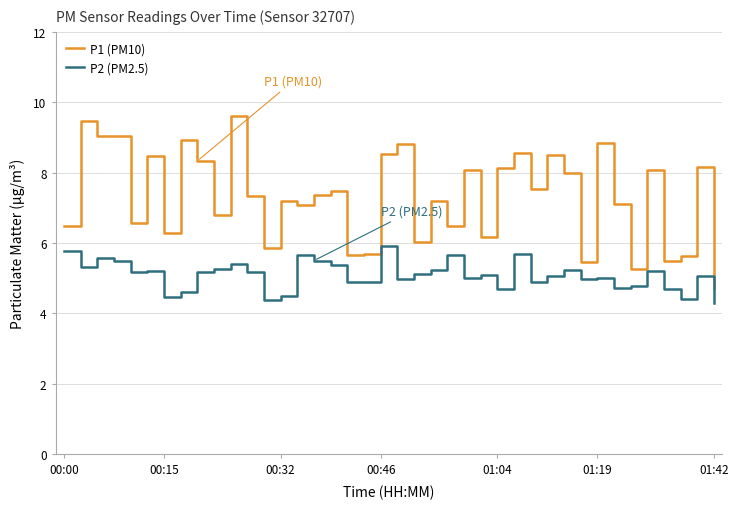

What is the sum of all P2 (PM2.5) values?

203.6